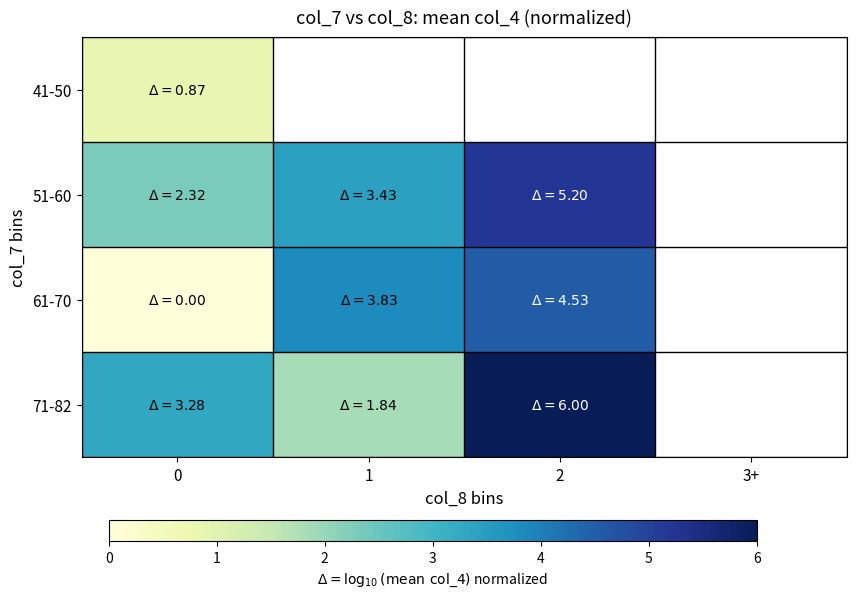

At how many categories does at least one series exceed 2?

3